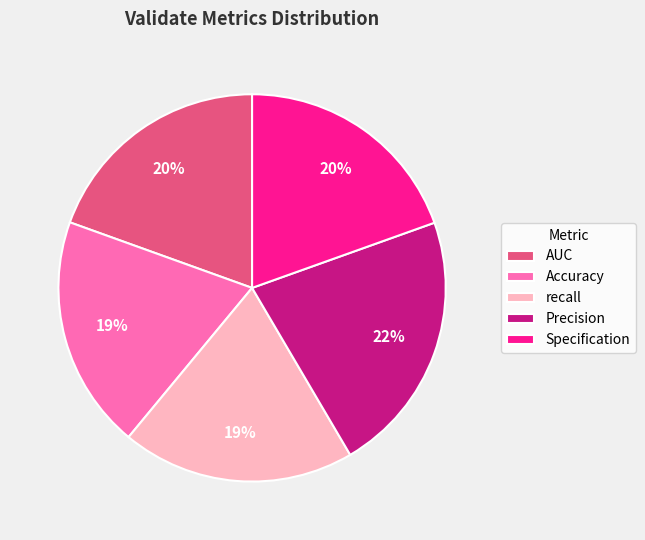

To the nearest percent, what is the difference between the largest and smallest slice percentages?

3%